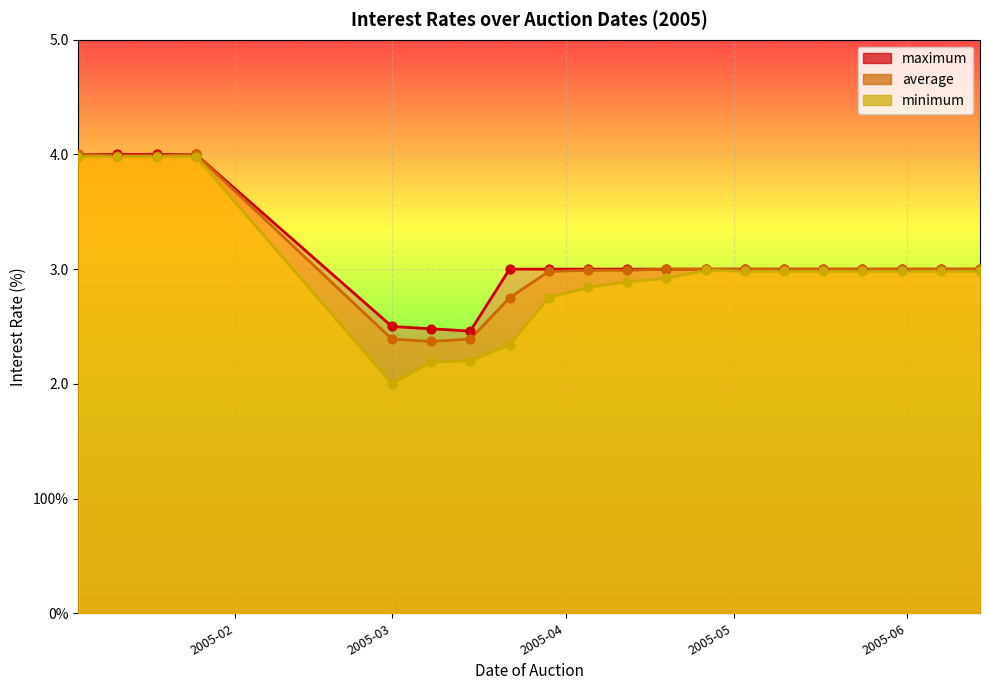

Which series contains the highest Y value?

average